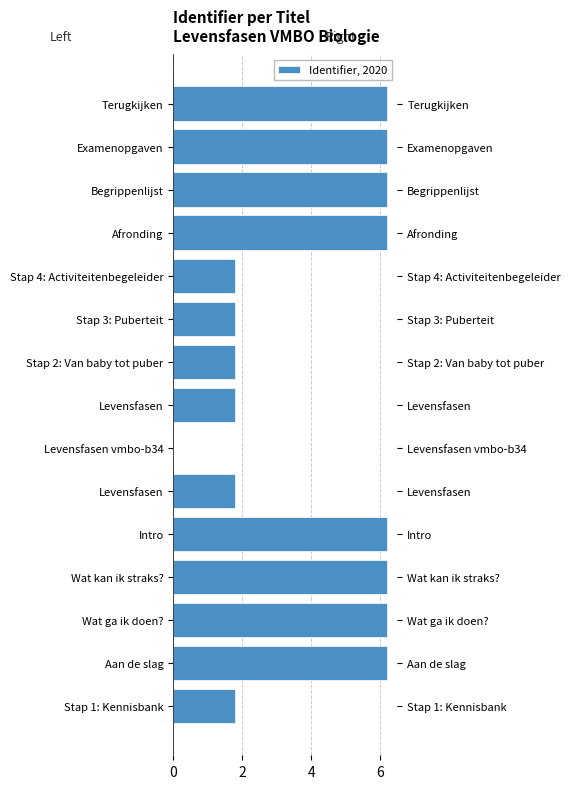

What is the difference between the second highest and minimum values?

6199105